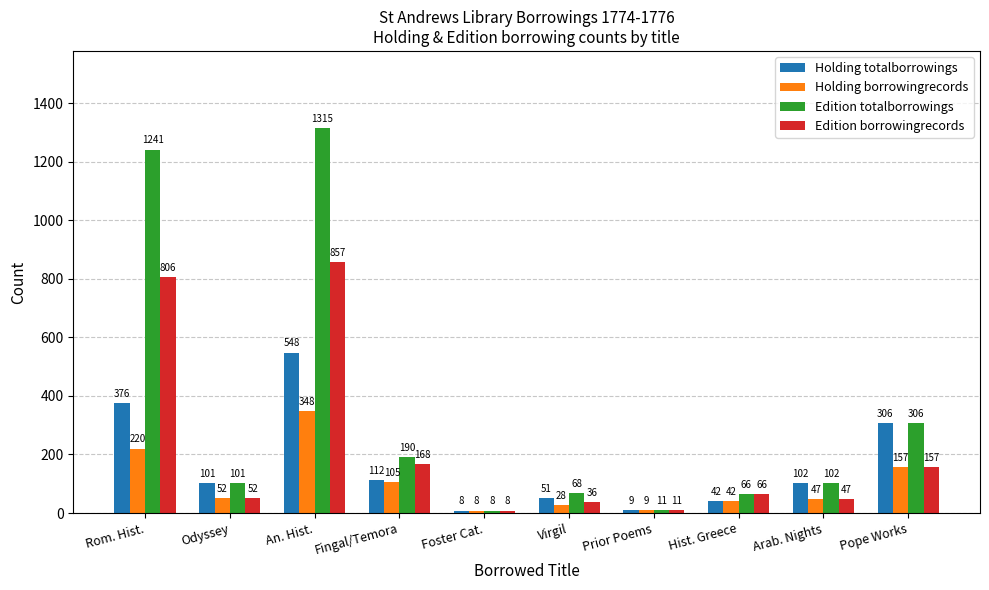

Reading right to left, what are all the values shown in this chart?

Holding totalborrowings: 306	102	42	9	51	8	112	548	101	376
Holding borrowingrecords: 157	47	42	9	28	8	105	348	52	220
Edition totalborrowings: 306	102	66	11	68	8	190	1315	101	1241
Edition borrowingrecords: 157	47	66	11	36	8	168	857	52	806